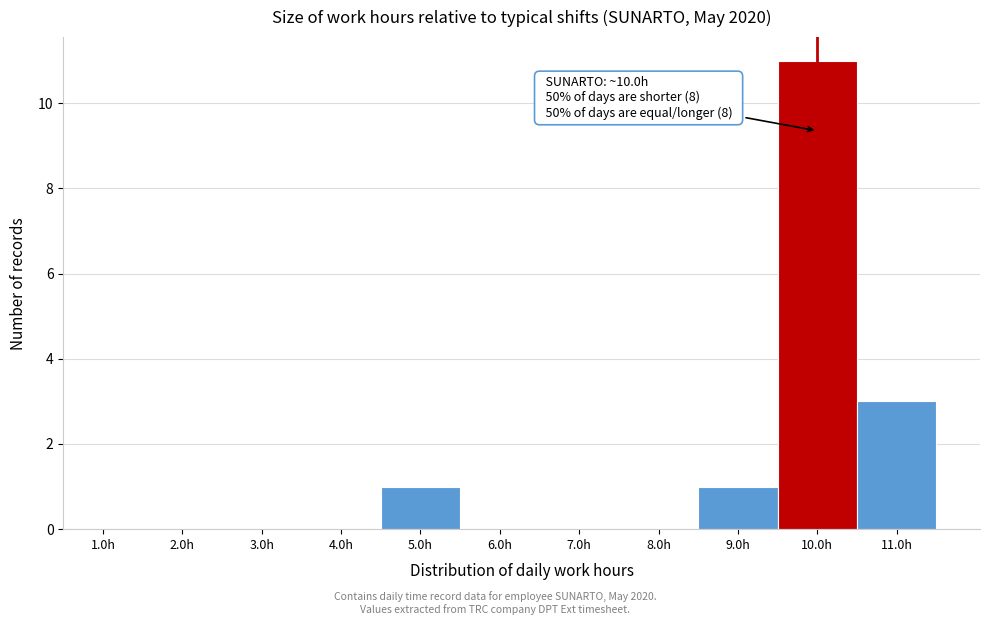

Which range on the x-axis has the tallest bar?

9.5 to 10.5